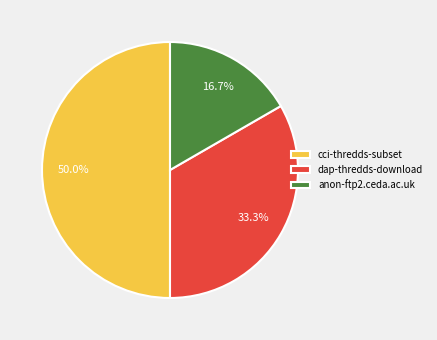

What percentage do dap-thredds-download and cci-thredds-subset together represent?

83.3%